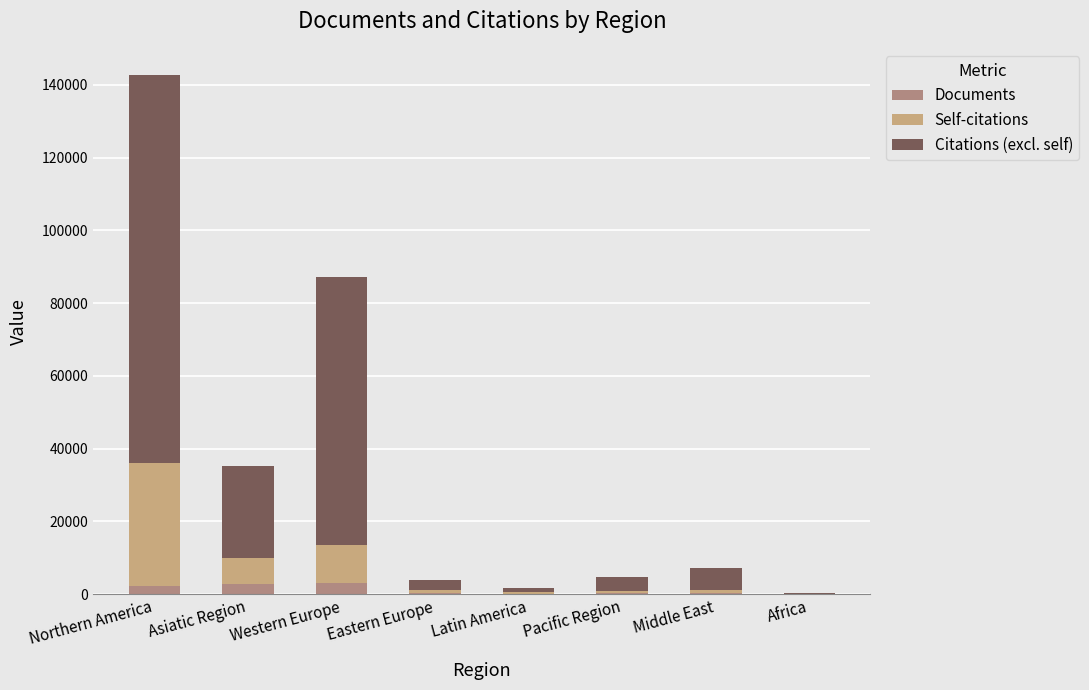

Are the bars horizontal?

No